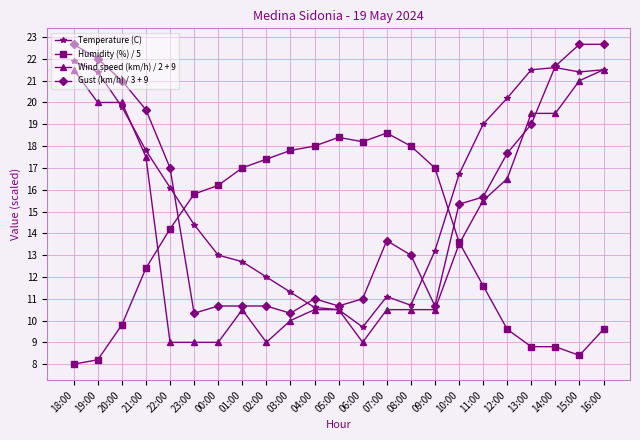

Which series ends up on top after the final intersection of Humidity (%) / 5 and Gust (km/h) / 3 + 9?

Gust (km/h) / 3 + 9